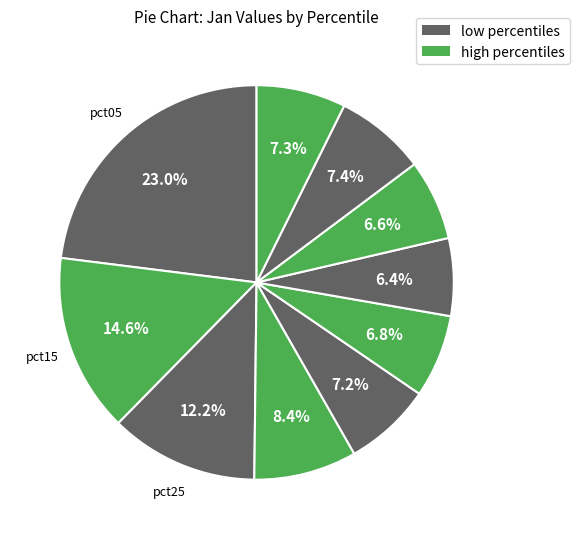

Count the number of slices in the pie.

10